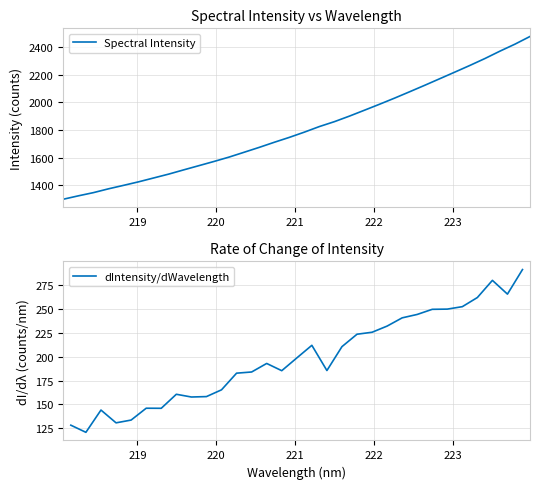

Reading left to right, list all the values displayed in this chart.

218.0596=1300.0	218.2508=1324.6	218.442=1347.7	218.6332=1375.2	218.8244=1400.2	219.0156=1425.8	219.2067=1453.7	219.3979=1481.6	219.589=1512.3	219.7801=1542.5	219.9712=1572.7	220.1623=1604.3	220.3533=1639.2	220.5444=1674.3	220.7354=1711.2	220.9264=1746.5	221.1174=1784.5	221.3083=1824.9	221.4993=1860.3	221.6902=1900.5	221.8812=1943.1	222.0721=1986.1	222.263=2030.4	222.4538=2076.3	222.6447=2122.8	222.8355=2170.4	223.0264=2218.0	223.2172=2266.1	223.408=2316.1	223.5987=2369.4	223.7895=2420.0	223.9802=2475.4